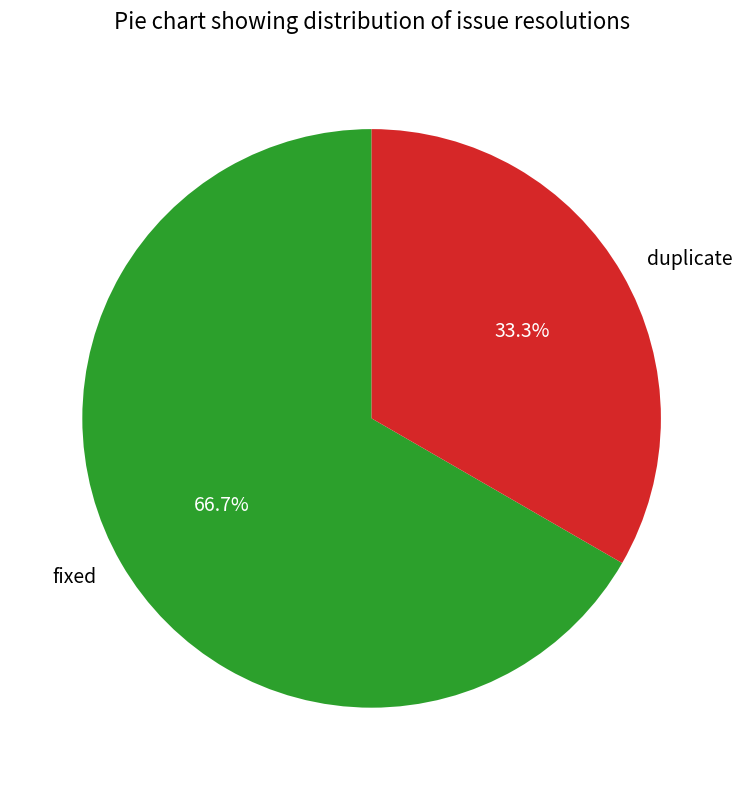

How many slices are in this pie chart?

2